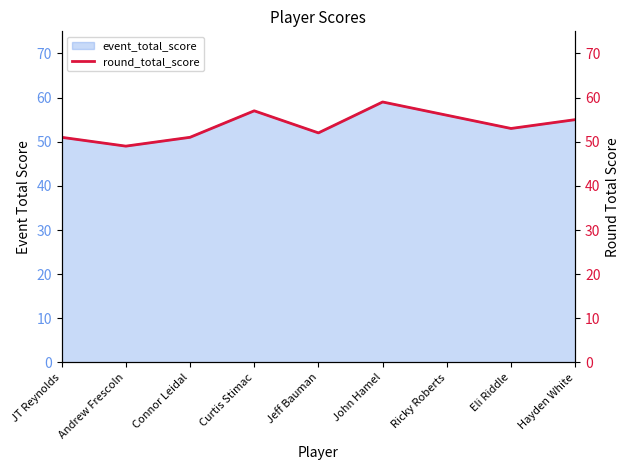

Reading left to right, what are all the values shown in this chart?

51	49	51	57	52	59	56	53	55